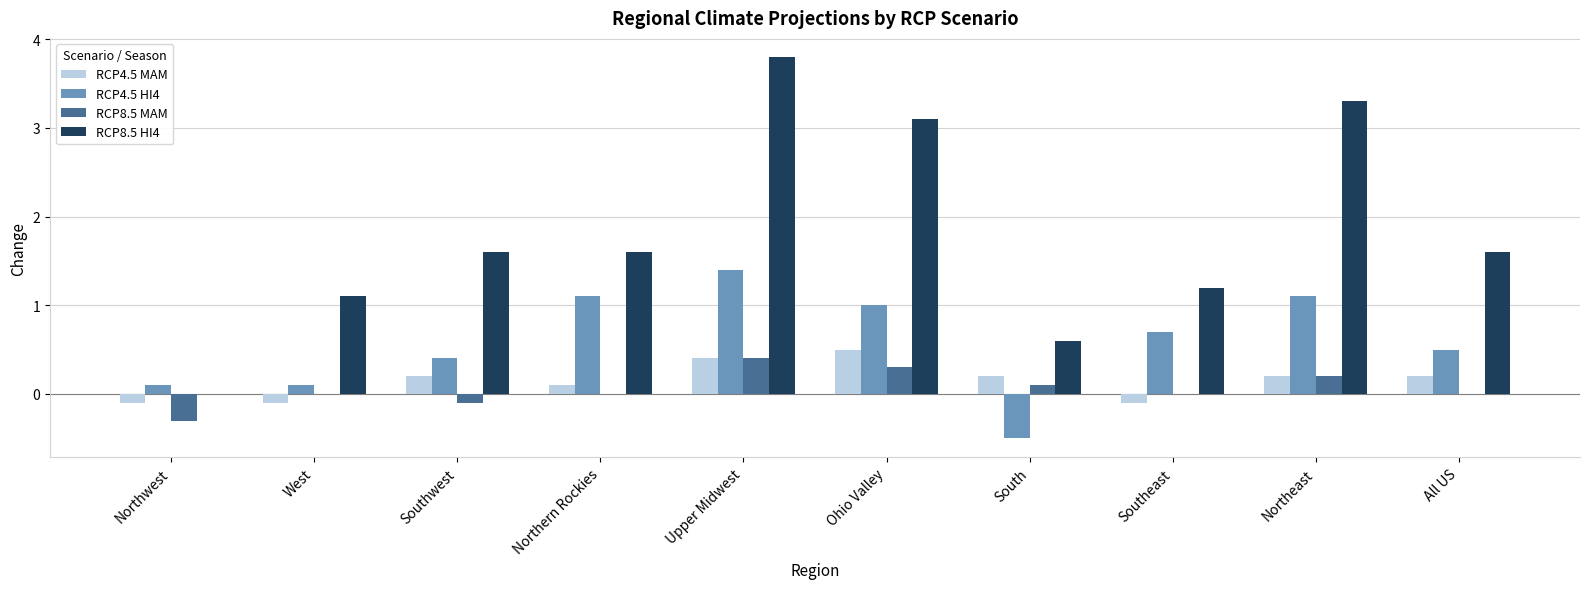

Read the RCP4.5 HI4 value at Southwest.

0.4